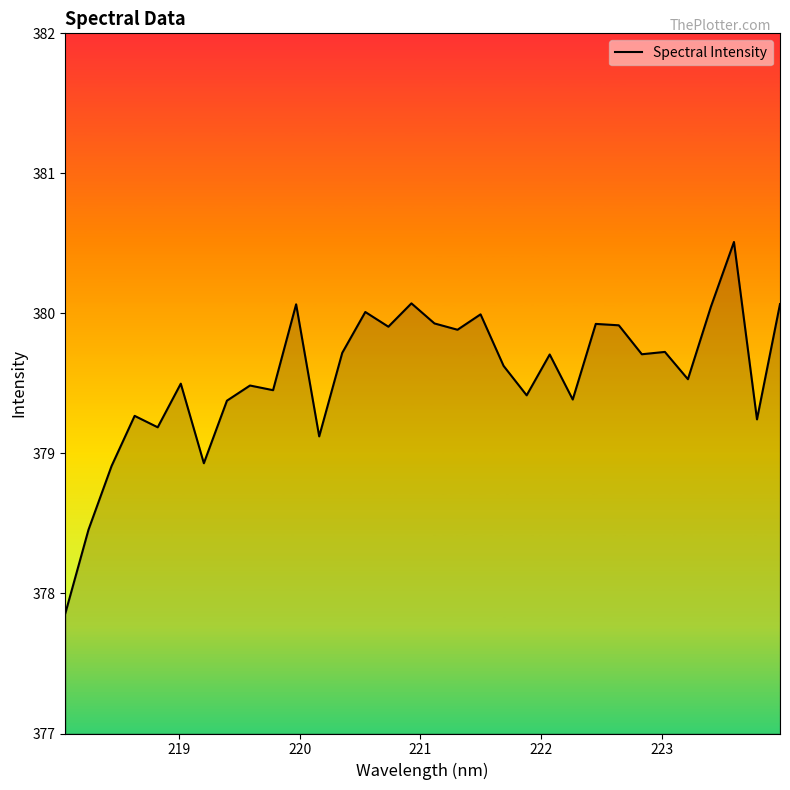

What is the maximum value shown in the chart?

380.5